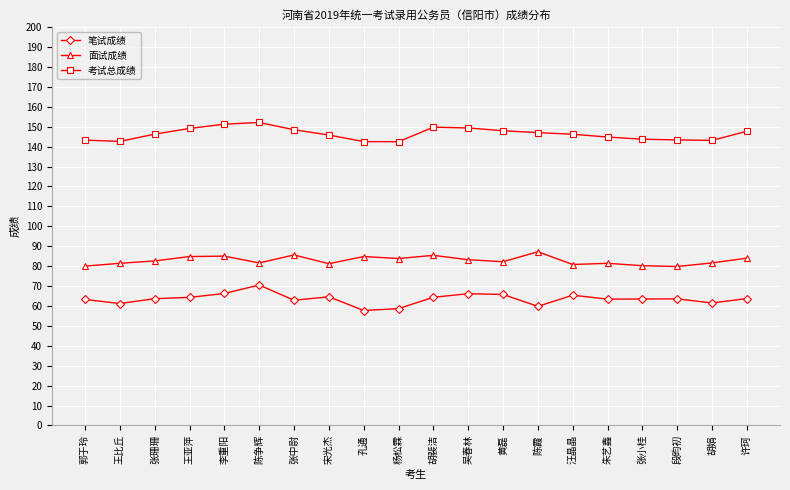

What is the minimum value shown in the chart?

57.7